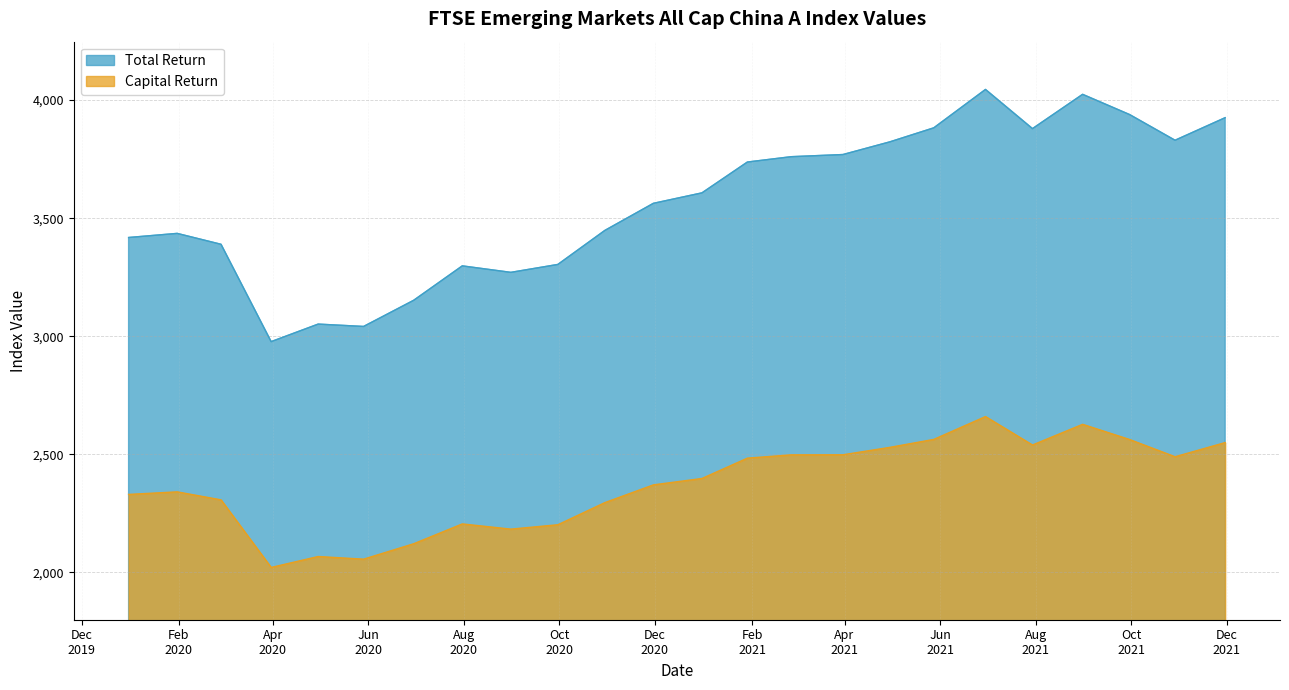

Which label corresponds to the smallest value in the chart?

2020-03-31